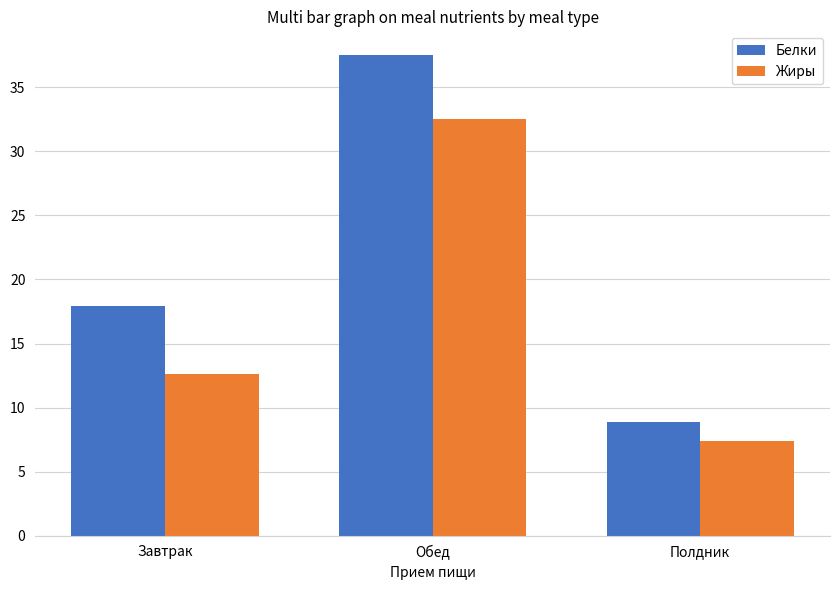

The value of Жиры at Полдник is 5.0. True or false?

False